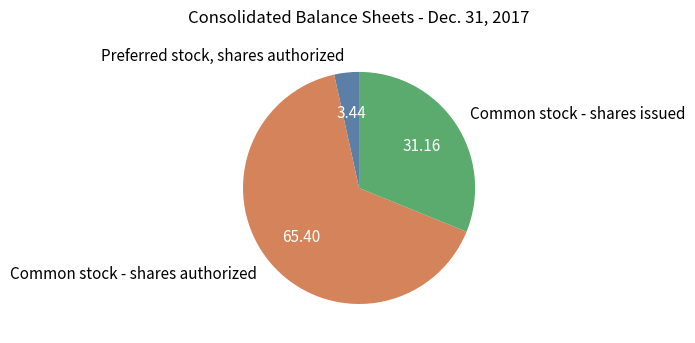

Count the number of slices in the pie.

3